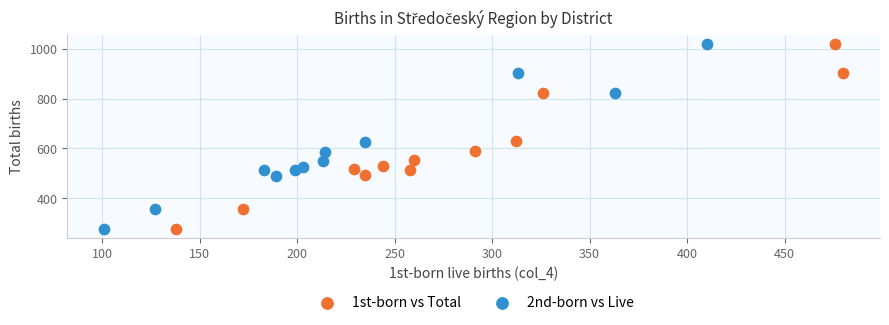

What are all the series names shown in the legend?

1st-born vs Total, 2nd-born vs Live